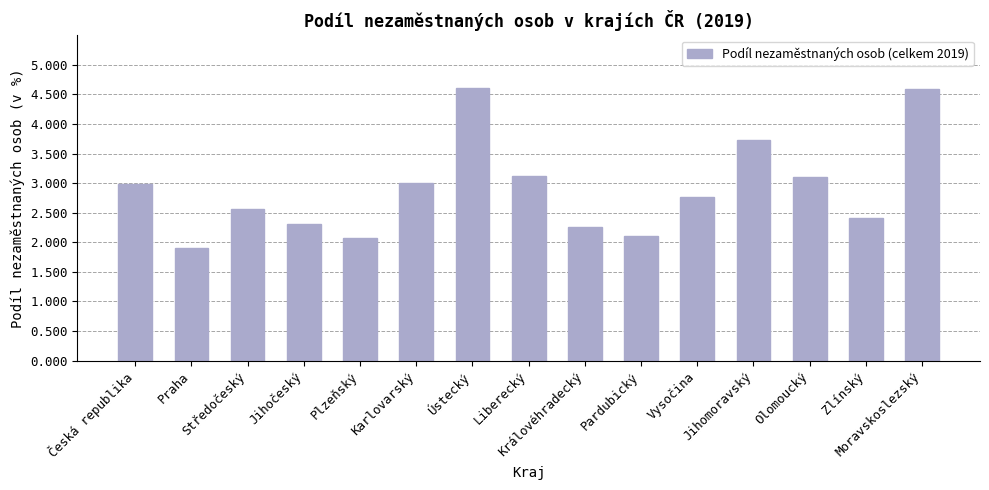

Does the chart contain any negative values?

No